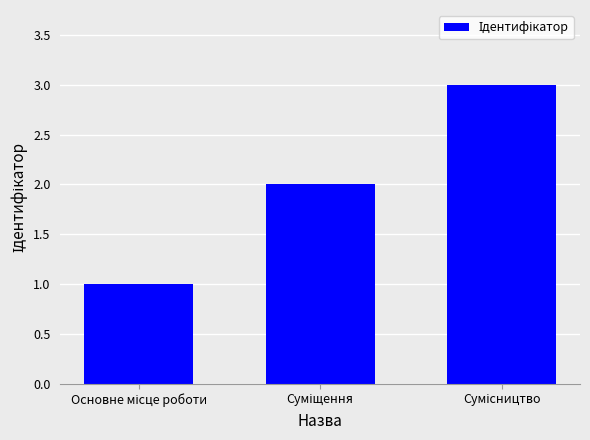

What is the greatest value displayed?

3